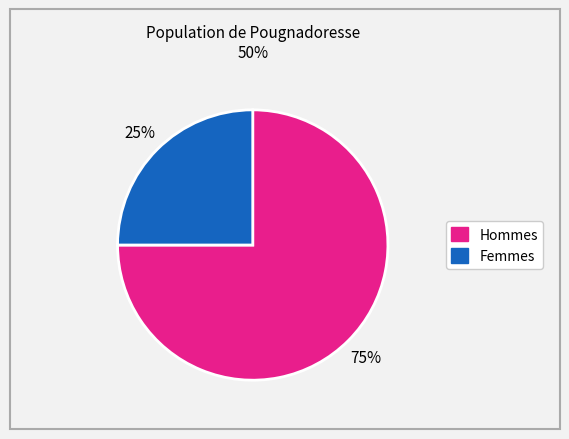

Does any single category account for the majority?

Yes